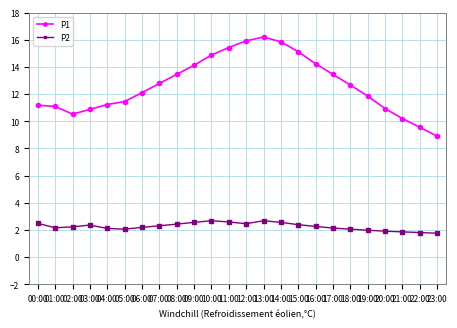

List the series in order of their peak value, lowest first.

P2, P1